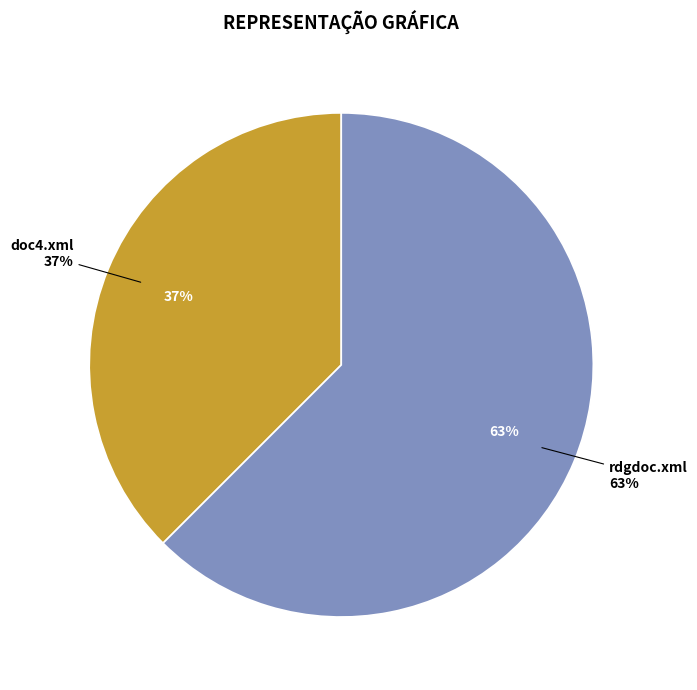

Count the number of slices in the pie.

2